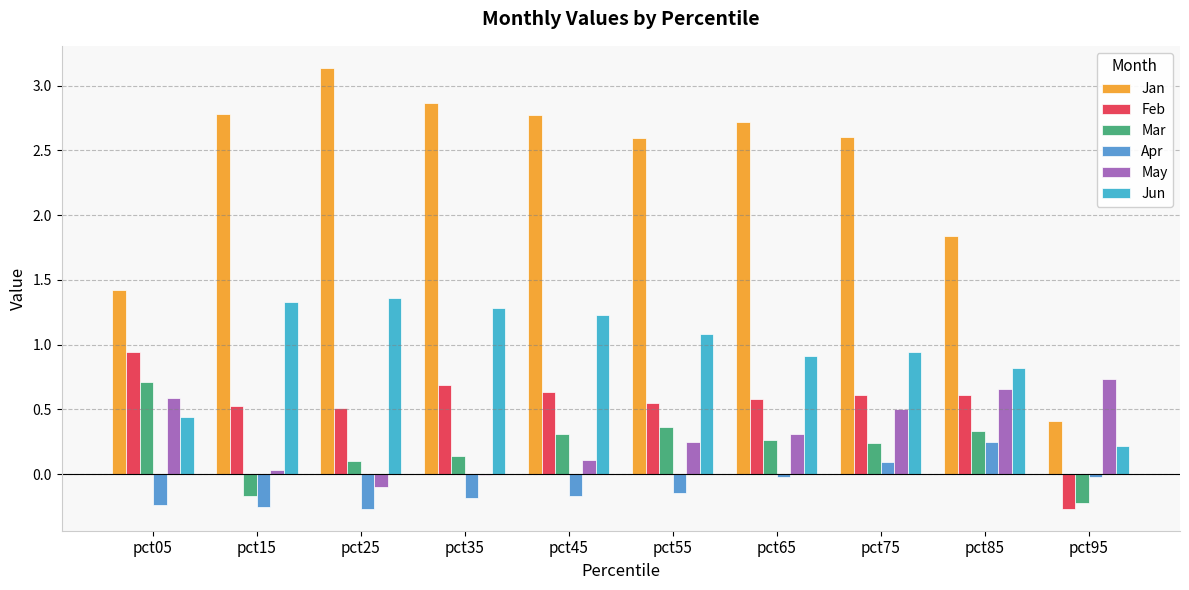

At which label does Feb first exceed 0?

pct05